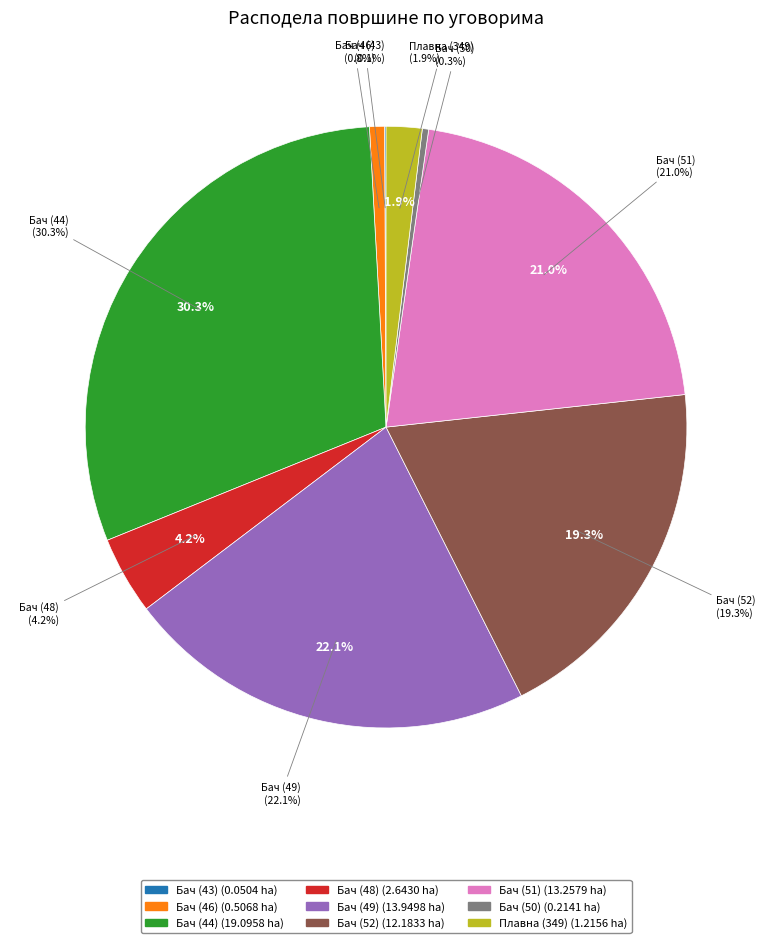

How many slices are in this pie chart?

9